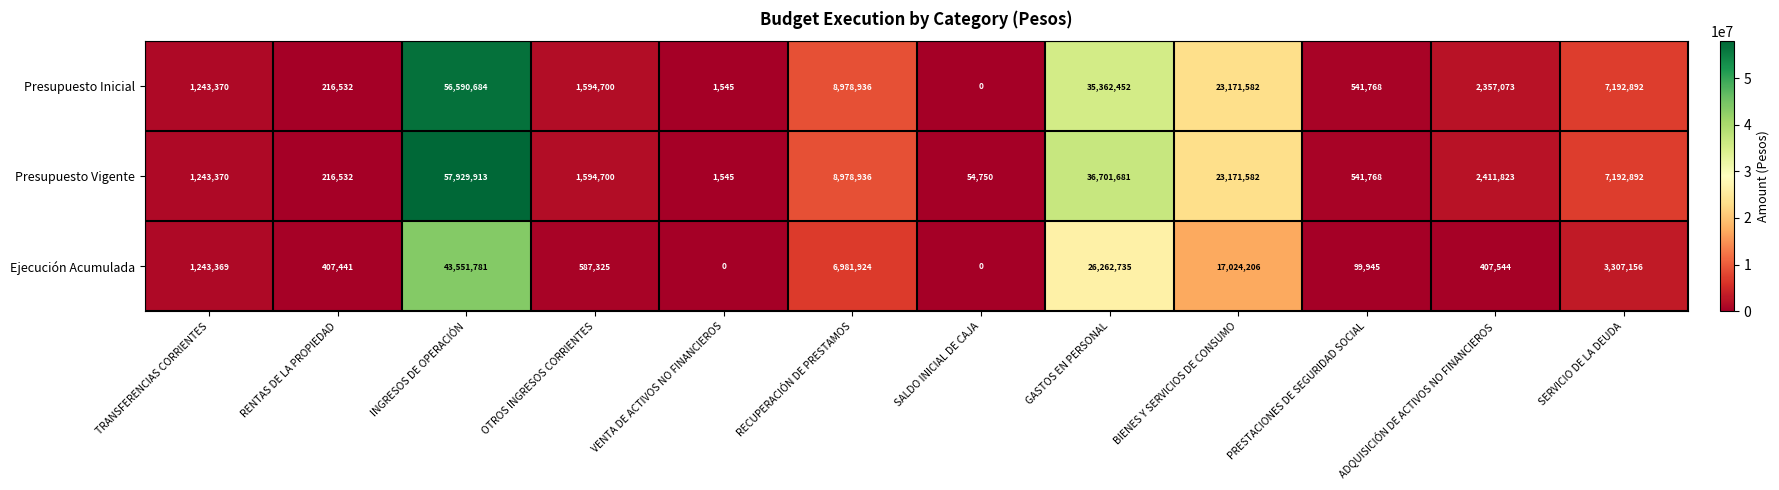

Which series has the widest spread of values?

Presupuesto Vigente